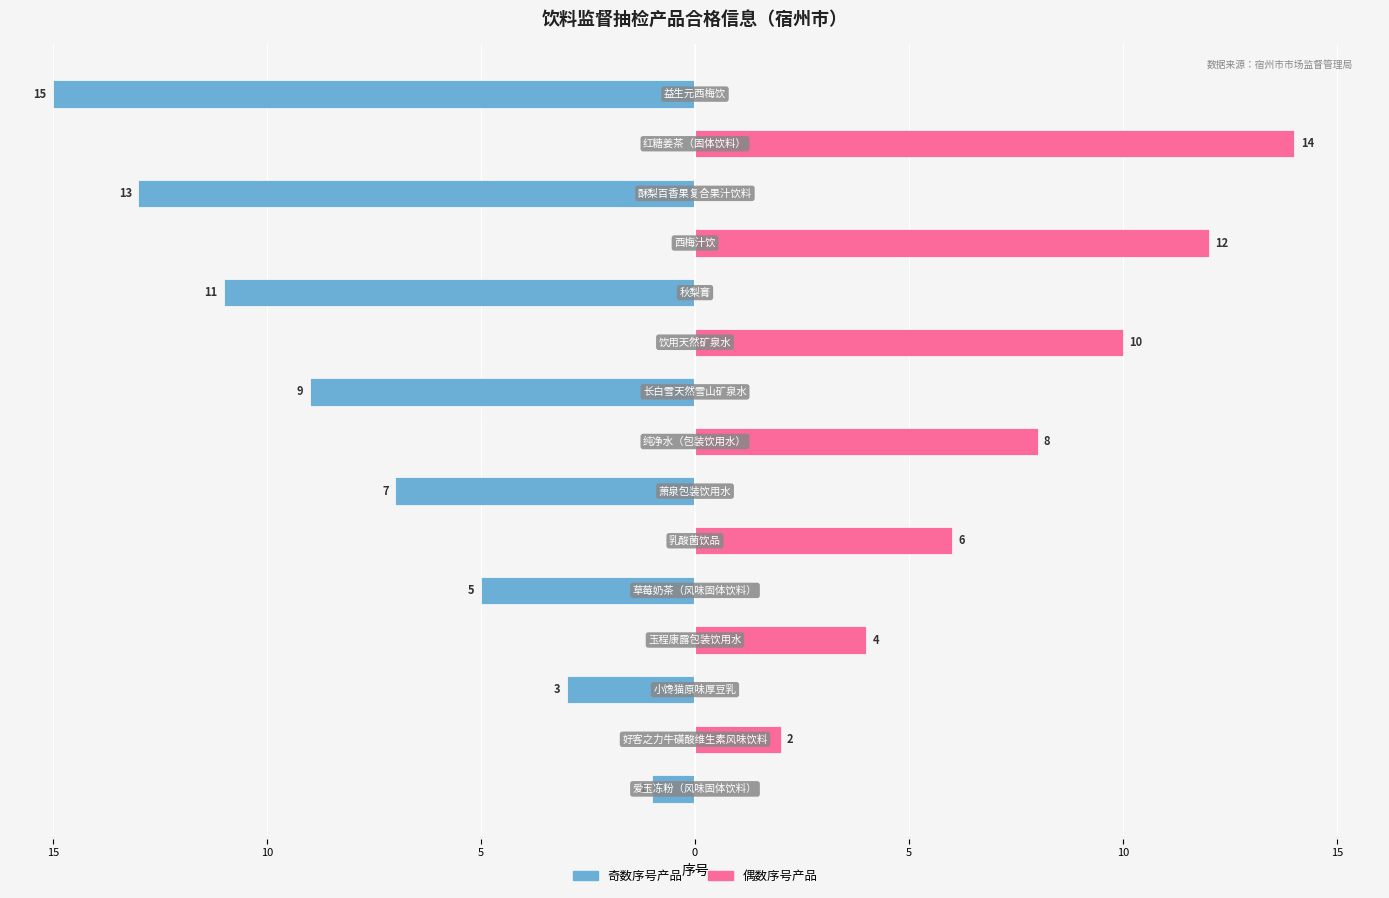

Which series has the largest range (max minus min)?

左侧（奇数序号）